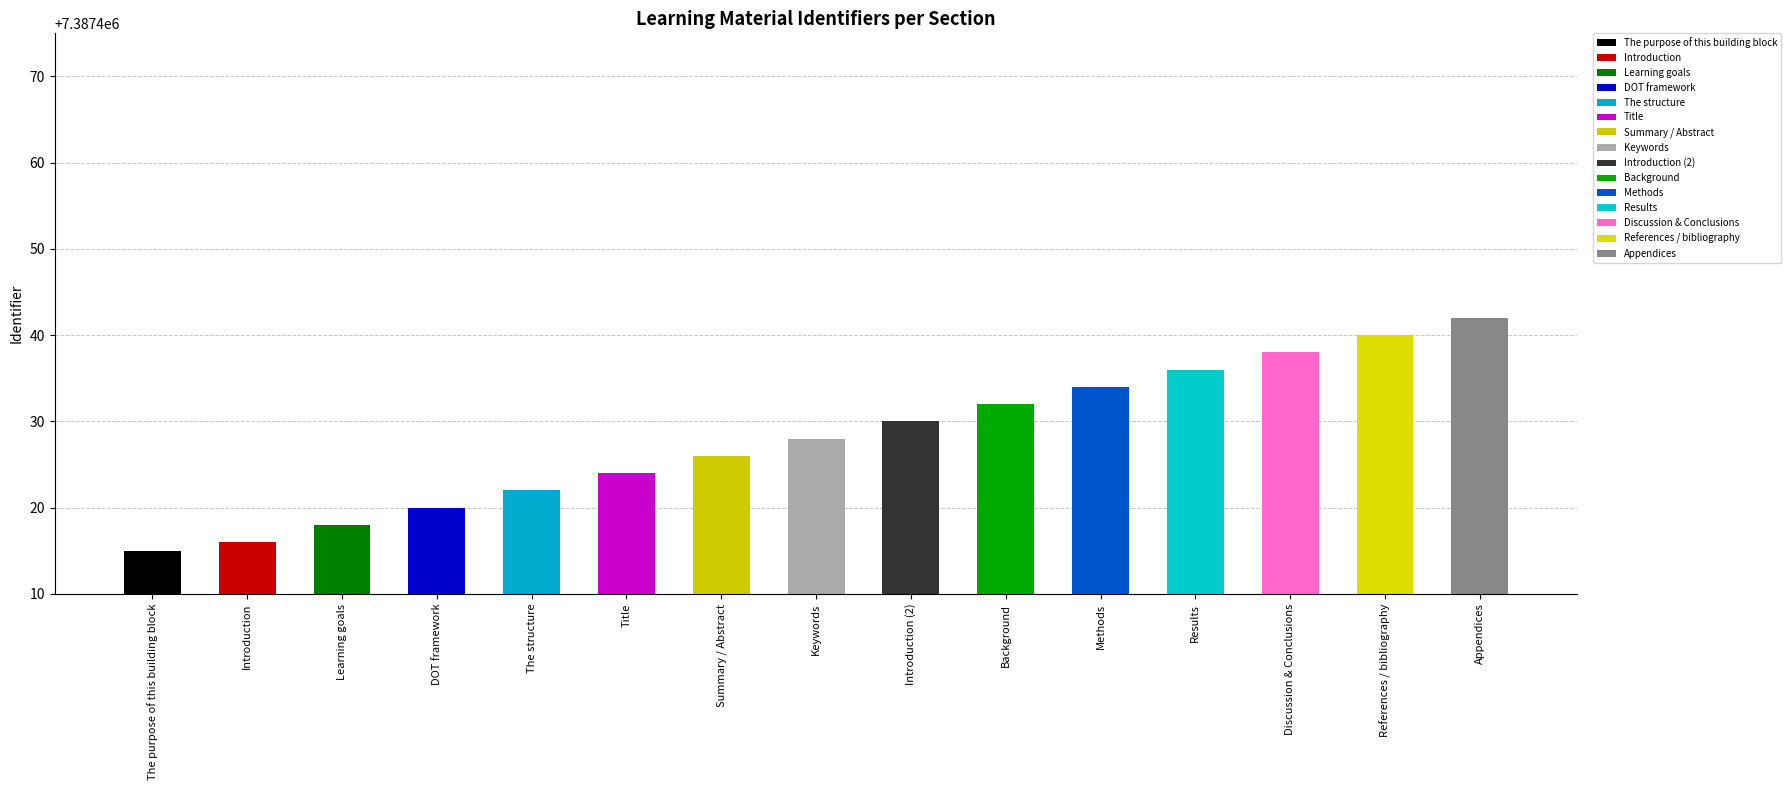

How many bars are there in total?

15